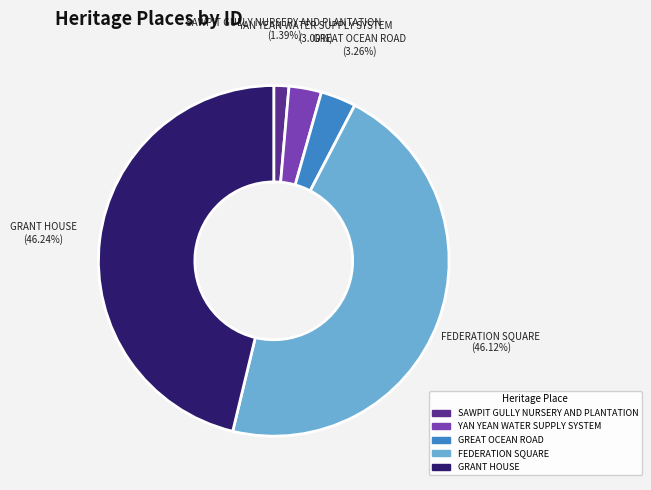

Count the number of slices in the pie.

5